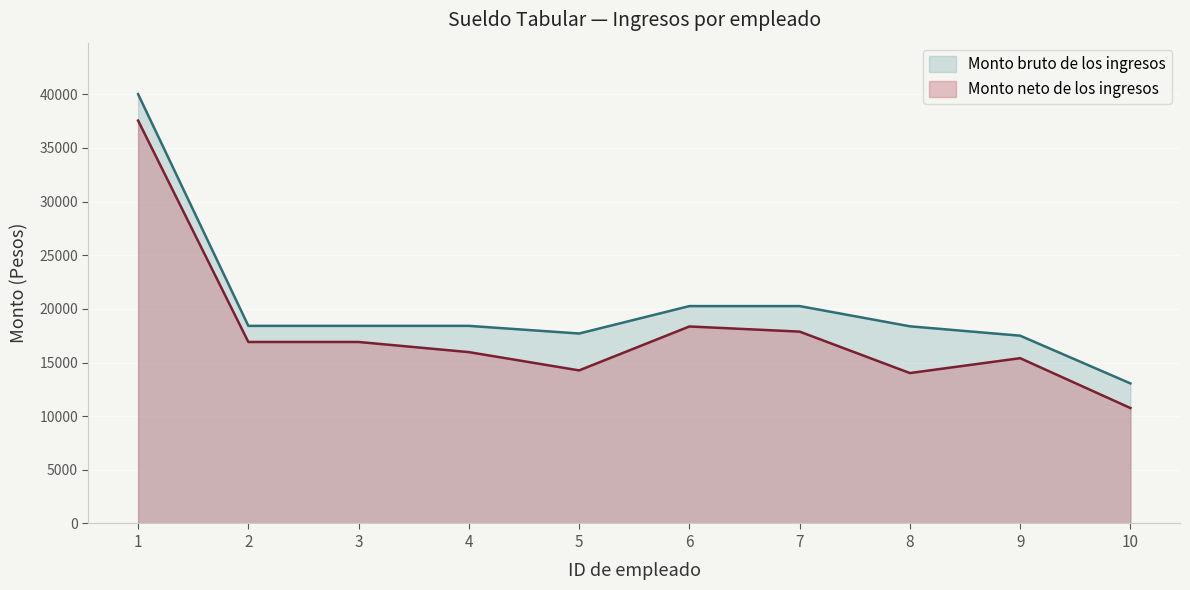

Rank the series by their maximum value, from highest to lowest.

Monto bruto de los ingresos, Monto neto de los ingresos